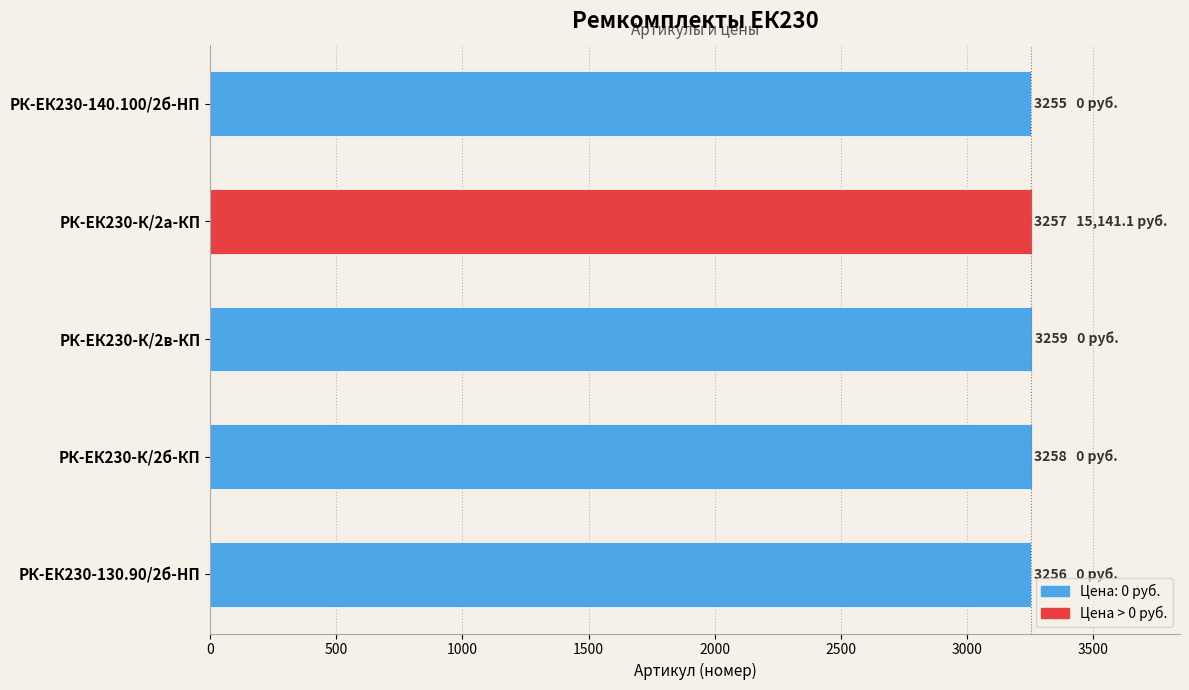

What is the ratio of the value at РК-ЕК230-140.100/2б-HП to the value at РК-ЕК230-К/2б-КП?

1.0